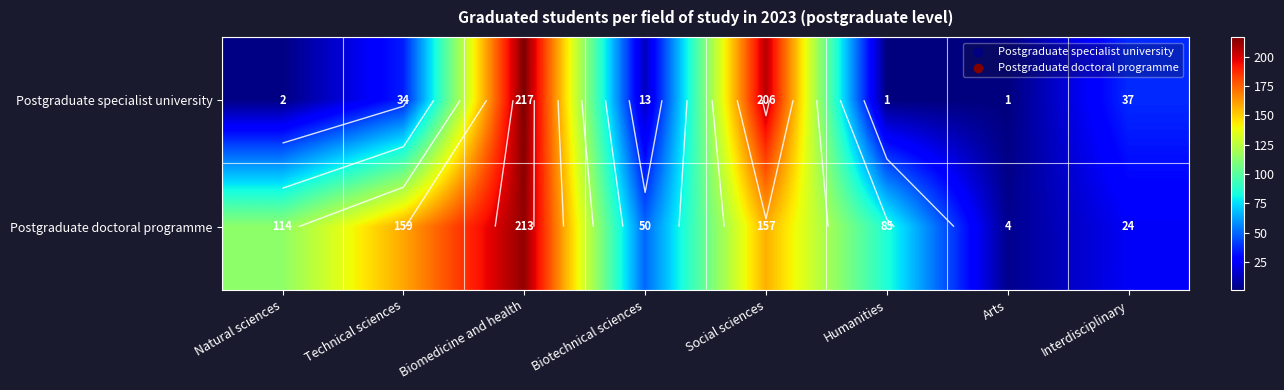

Count the number of categories in the chart.

8